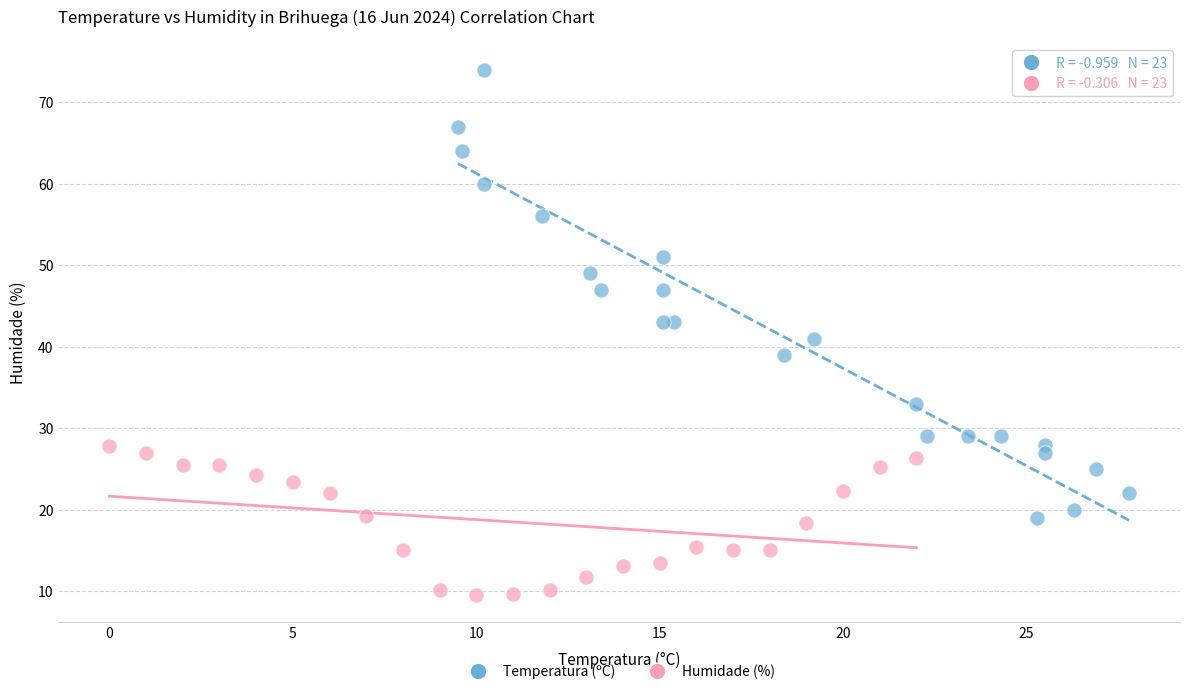

Which series has the widest spread of Y values?

Temperatura (ºC)